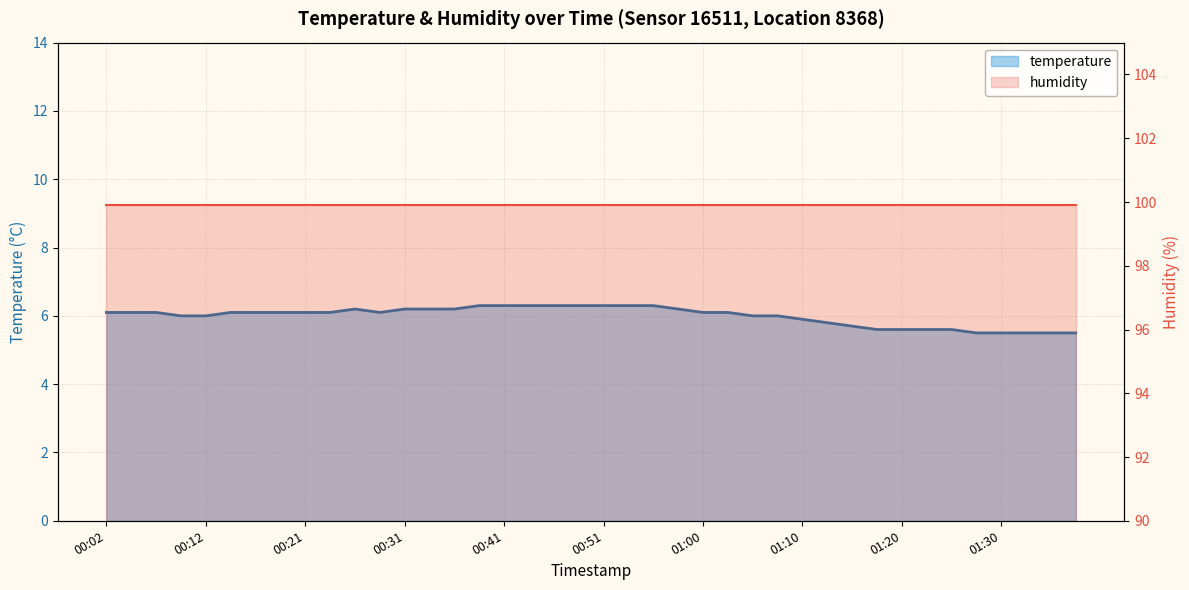

At which category does the chart reach its peak across all series?

00:02